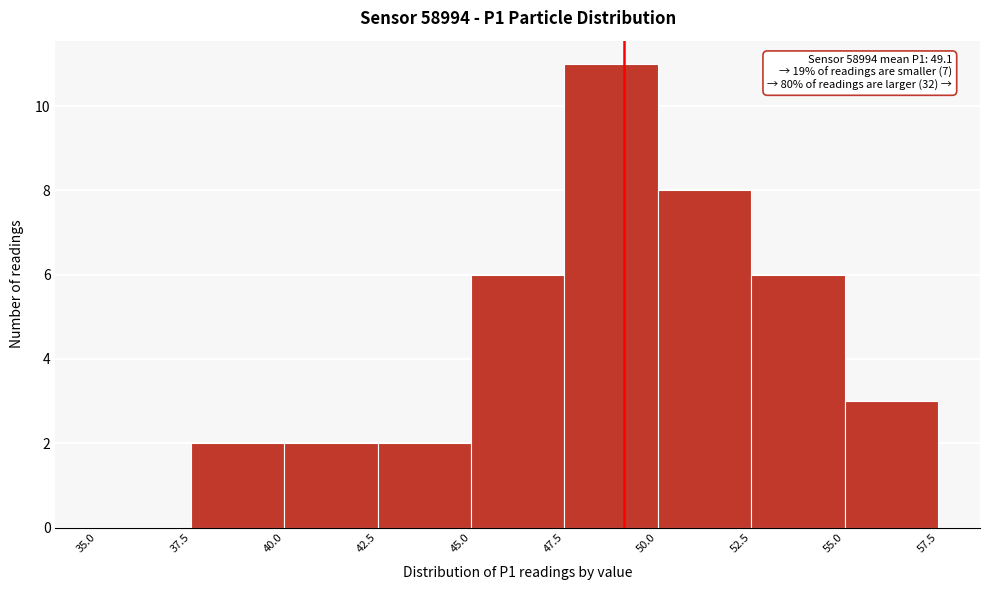

Which range on the x-axis has the tallest bar?

47.5 to 50.0